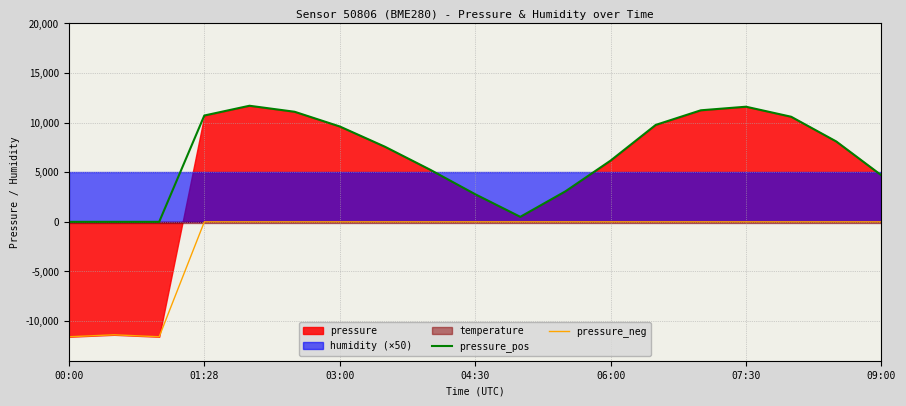

Where is the first local maximum for pressure_neg?

01:28